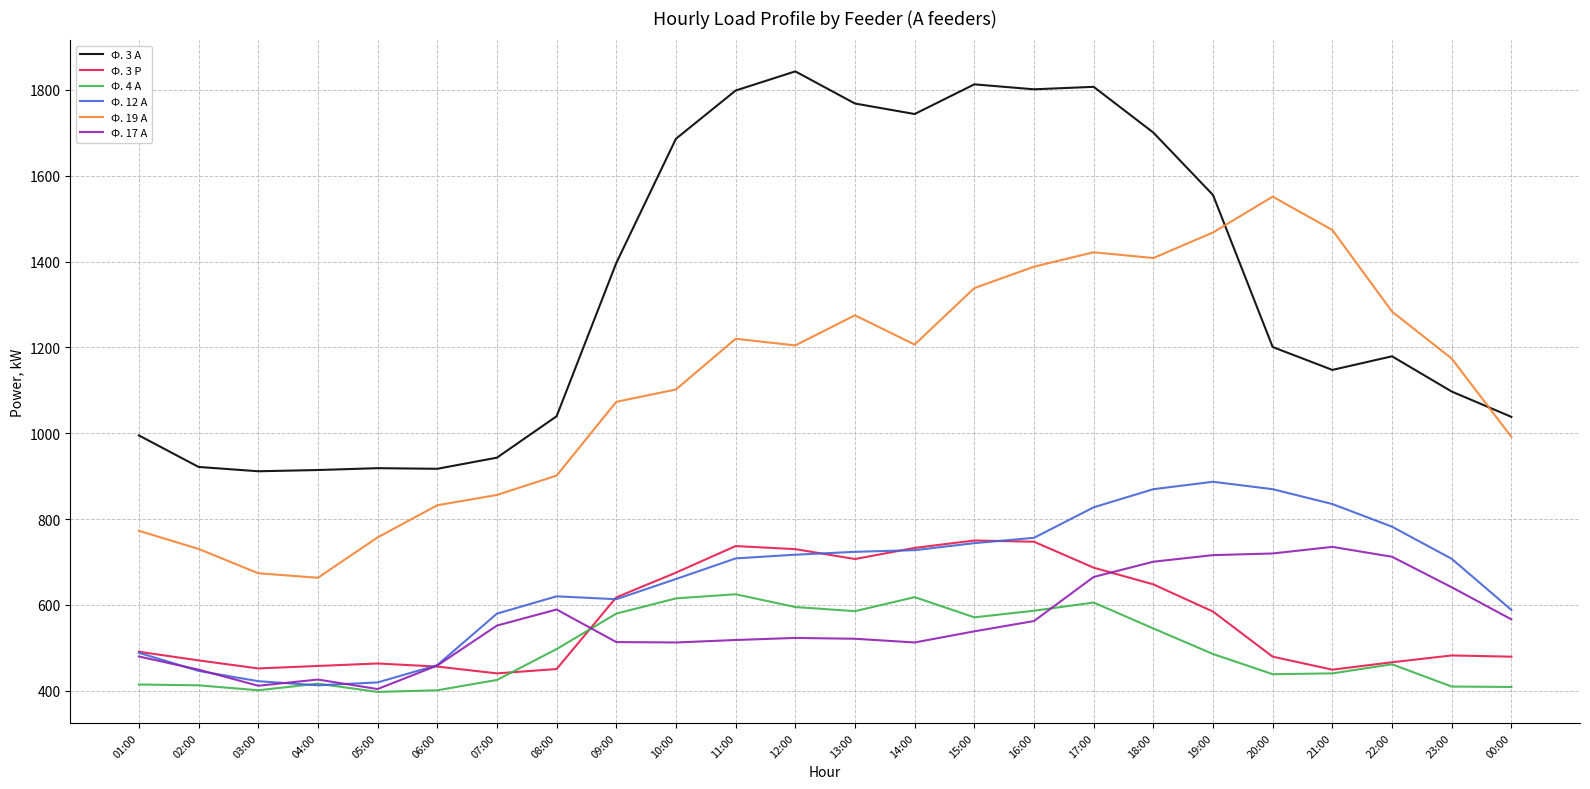

After their last crossing, which series has the higher values: Ф. 19 А or Ф. 3 А?

Ф. 3 А